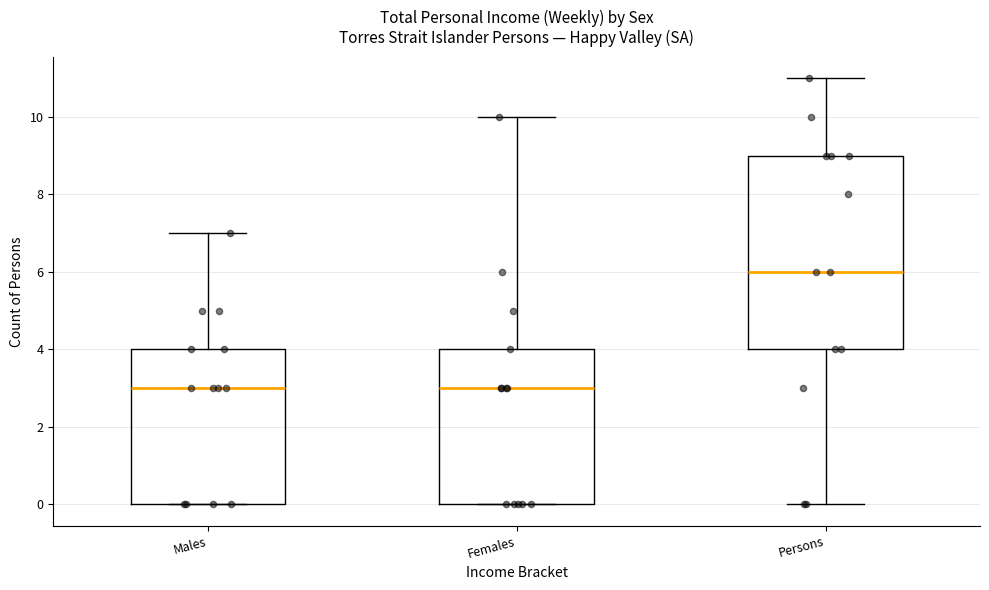

Where is the lower edge of the box for Males on the y-axis? The values are not printed on the chart, so give them approximately, as read against the axis.

0